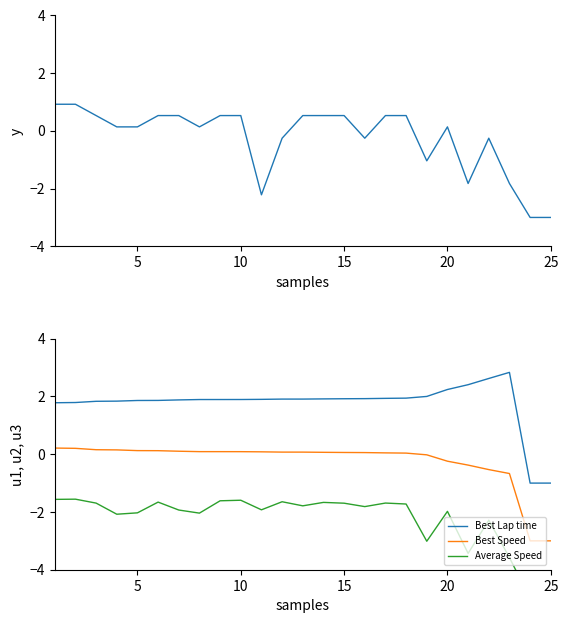

The Best Lap time series shows 1.0 at 15. True or false?

False